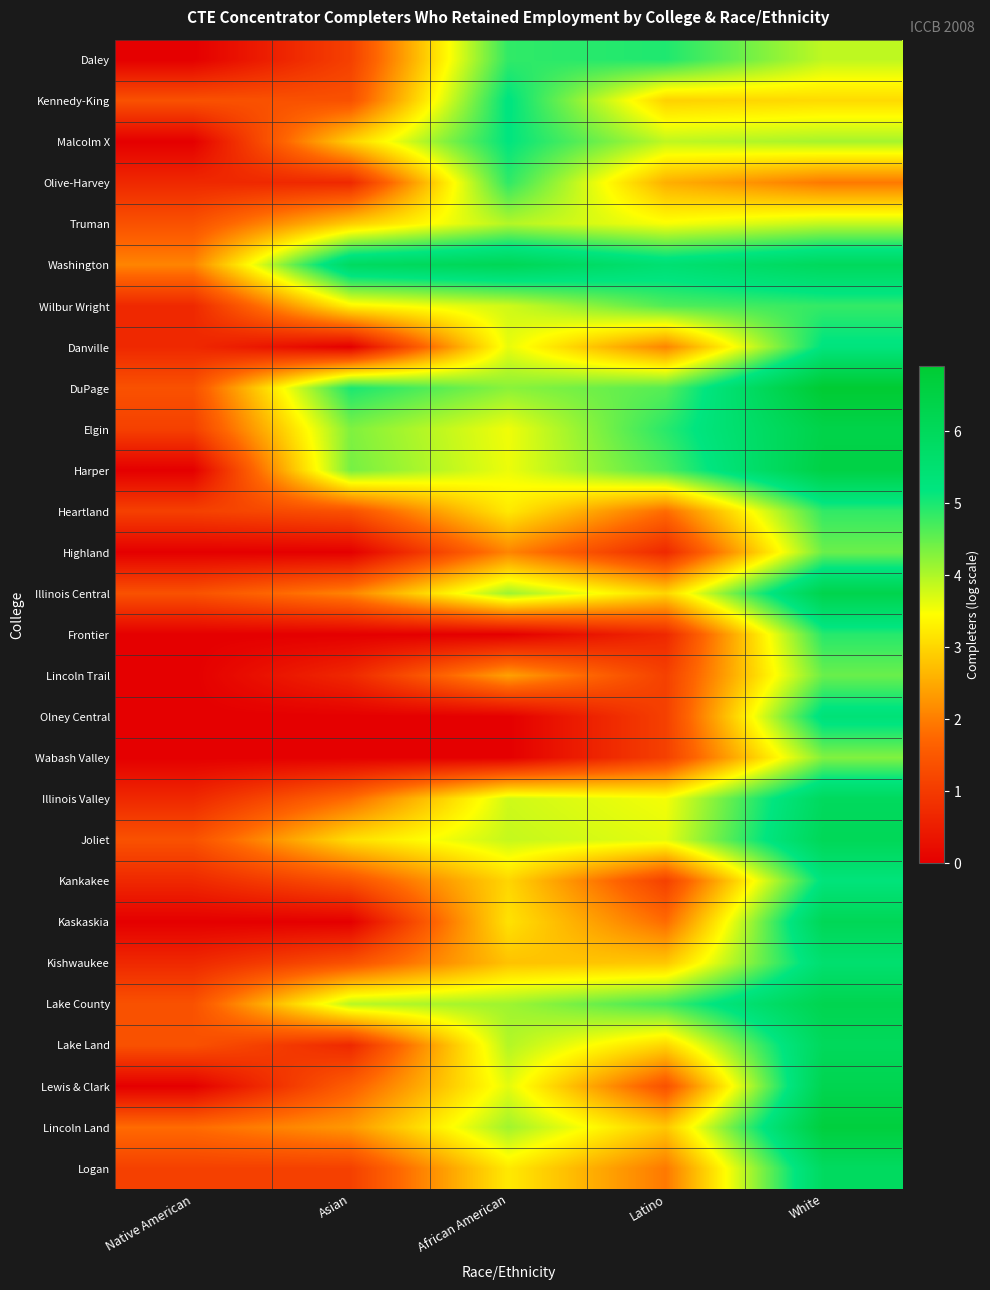

Reading left to right, transcribe all the data shown in this chart.

Daley: Native American=0.0	Asian=1.1	African American=4.9	Latino=5.0	White=3.9
Kennedy-King: Native American=1.4	Asian=1.4	African American=5.2	Latino=2.9	White=3.0
Malcolm X: Native American=0.0	Asian=2.9	African American=5.2	Latino=3.9	White=4.1
Olive-Harvey: Native American=0.7	Asian=0.7	African American=4.9	Latino=2.6	White=1.9
Truman: Native American=1.4	Asian=2.9	African American=4.0	Latino=3.5	White=3.9
Washington: Native American=2.1	Asian=5.9	African American=6.1	Latino=5.5	White=6.0
Wilbur Wright: Native American=0.7	Asian=3.3	African American=3.8	Latino=4.6	White=4.8
Danville: Native American=0.7	Asian=0.0	African American=3.6	Latino=2.1	White=5.2
DuPage: Native American=1.4	Asian=5.0	African American=4.2	Latino=4.6	White=6.9
Elgin: Native American=1.1	Asian=4.3	African American=3.6	Latino=4.9	White=6.4
Harper: Native American=0.0	Asian=4.4	African American=3.6	Latino=4.7	White=6.5
Heartland: Native American=1.1	Asian=1.4	African American=3.2	Latino=1.8	White=4.8
Highland: Native American=0.0	Asian=0.0	African American=2.1	Latino=0.7	White=4.5
Illinois Central: Native American=1.4	Asian=2.1	African American=4.1	Latino=3.0	White=6.3
Frontier: Native American=0.0	Asian=0.0	African American=0.0	Latino=0.7	White=4.9
Lincoln Trail: Native American=0.0	Asian=0.7	African American=2.4	Latino=1.1	White=4.5
Olney Central: Native American=0.0	Asian=0.0	African American=0.0	Latino=1.1	White=5.4
Wabash Valley: Native American=0.0	Asian=0.0	African American=0.0	Latino=1.1	White=4.3
Illinois Valley: Native American=0.7	Asian=1.8	African American=3.8	Latino=3.5	White=5.9
Joliet: Native American=1.4	Asian=3.1	African American=3.9	Latino=3.6	White=6.1
Kankakee: Native American=0.7	Asian=1.4	African American=3.0	Latino=1.1	White=5.3
Kaskaskia: Native American=0.0	Asian=0.0	African American=3.1	Latino=1.8	White=6.1
Kishwaukee: Native American=0.7	Asian=1.4	African American=2.8	Latino=2.8	White=5.5
Lake County: Native American=1.4	Asian=3.9	African American=4.1	Latino=4.7	White=6.2
Lake Land: Native American=1.4	Asian=0.7	African American=4.0	Latino=3.0	White=6.0
Lewis & Clark: Native American=0.0	Asian=1.6	African American=3.6	Latino=1.4	White=6.2
Lincoln Land: Native American=1.8	Asian=2.3	African American=4.1	Latino=2.8	White=6.7
Logan: Native American=1.1	Asian=1.1	African American=3.2	Latino=1.9	White=5.9